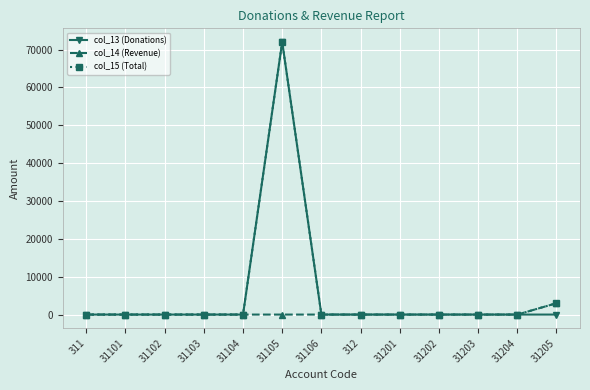

What is the label of the 5th point from the right?

31201